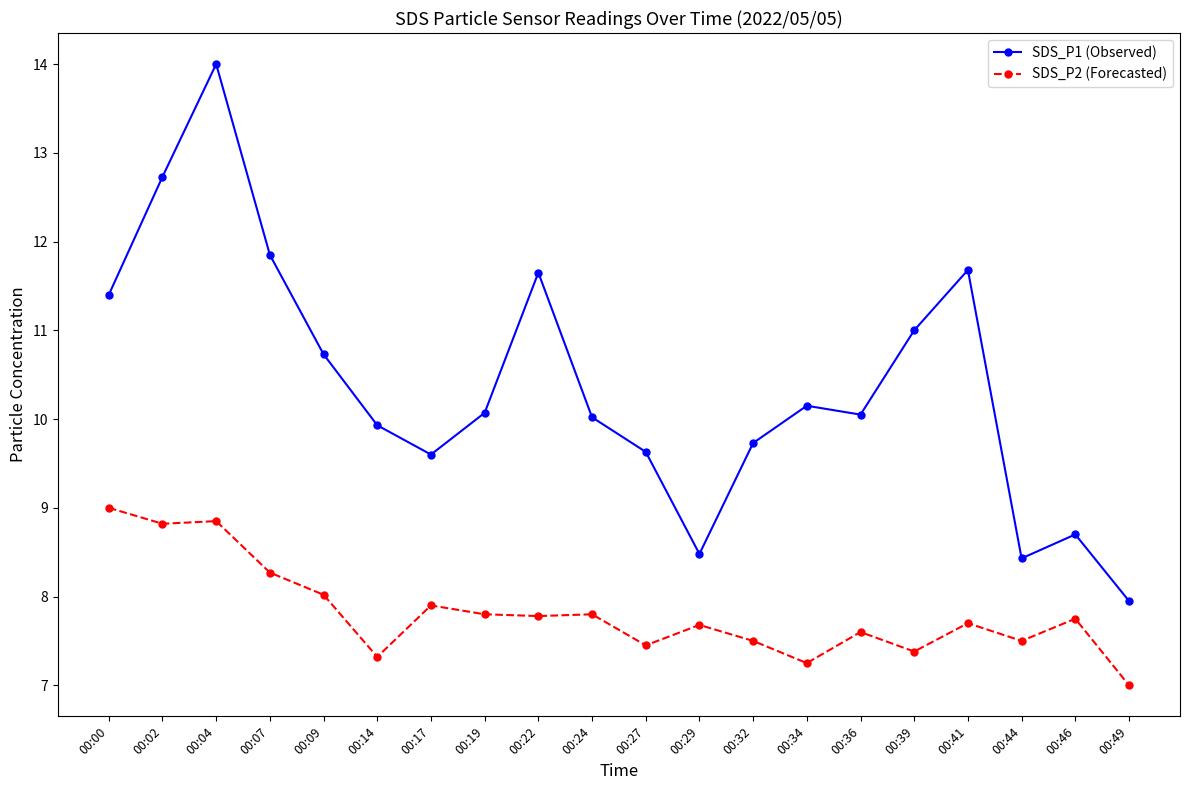

Which category has the lowest value in the SDS_P2 (Forecasted) series?

00:49